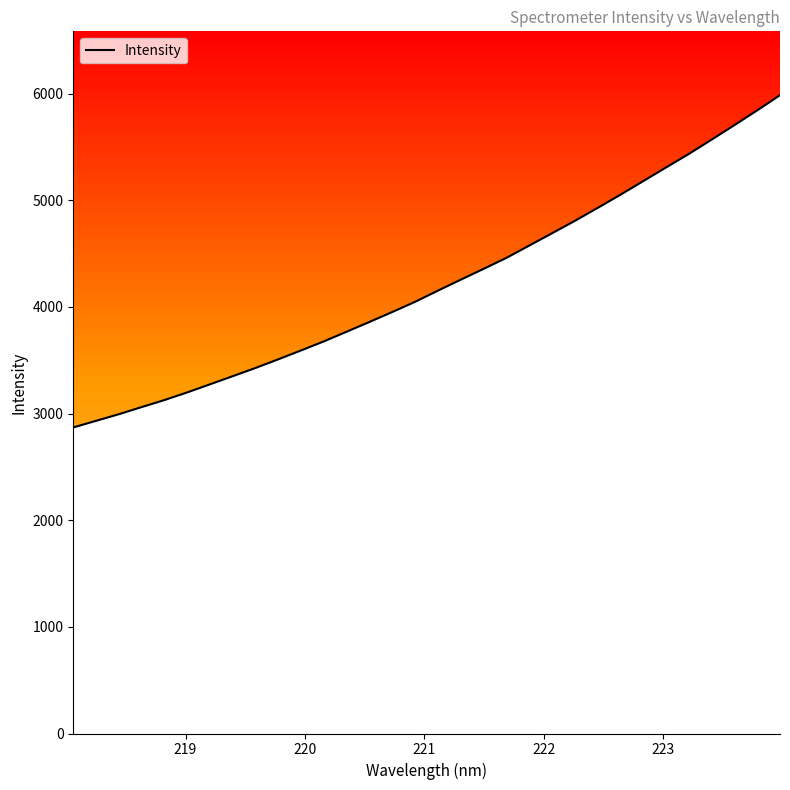

What is the smallest value displayed?

2870.2